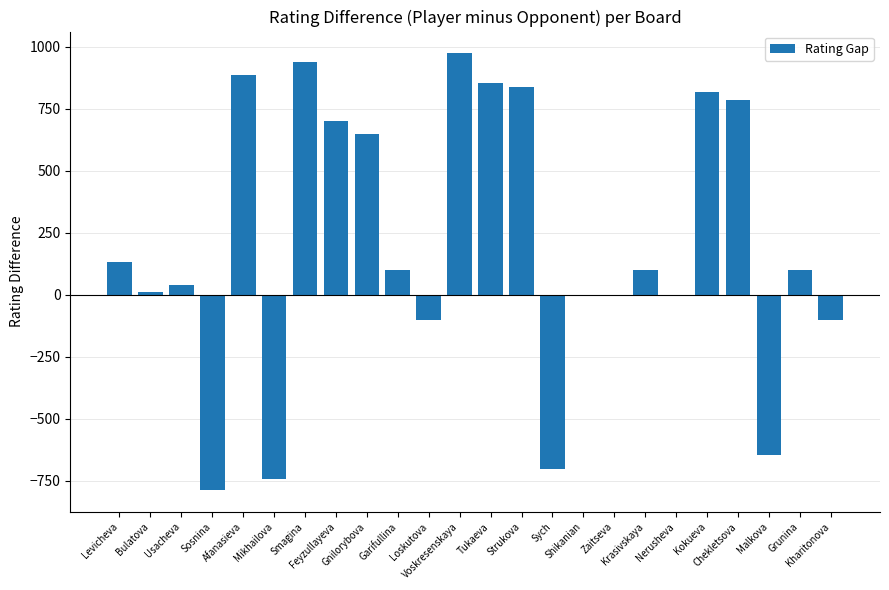

True or false: the data shows 884 at Afanasieva.

True